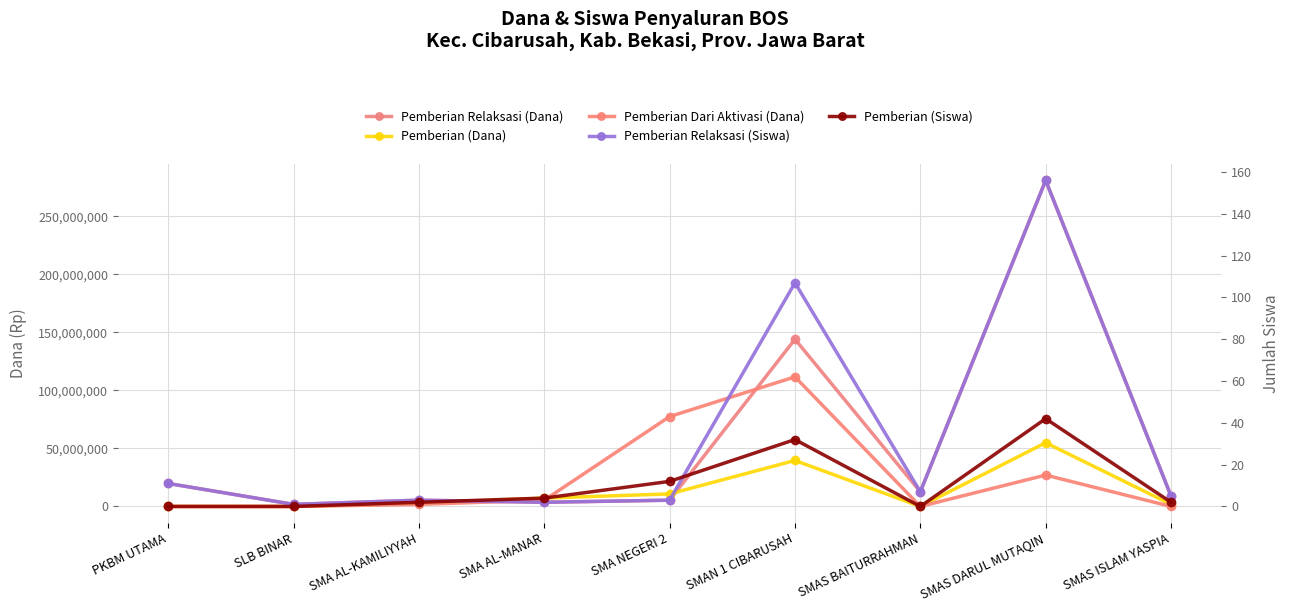

At how many categories does at least one series exceed 23480077?

3